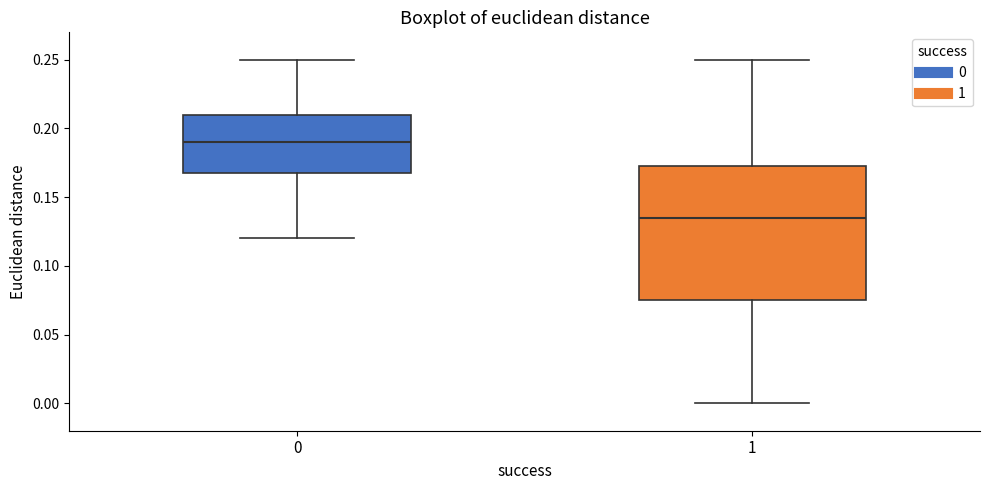

Reading left to right, transcribe this box plot: for each box, give where its median line is, the range the box spans, and where its two whiskers end, as read against the y-axis. The values are not printed on the chart, so give them approximately, as read against the axis.

0: median 0.190, box 0.170 to 0.210, whiskers 0.120 to 0.250
1: median 0.135, box 0.075 to 0.175, whiskers 0.000 to 0.250